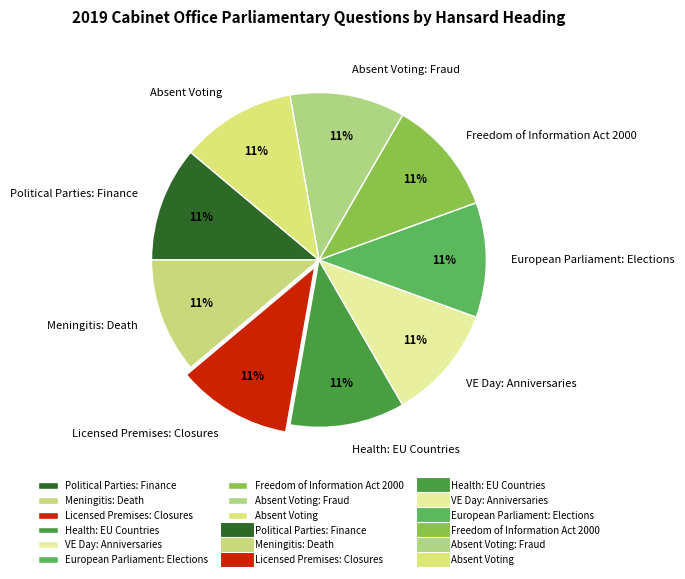

The Licensed Premises: Closures slice represents 11% of the pie. True or false?

True